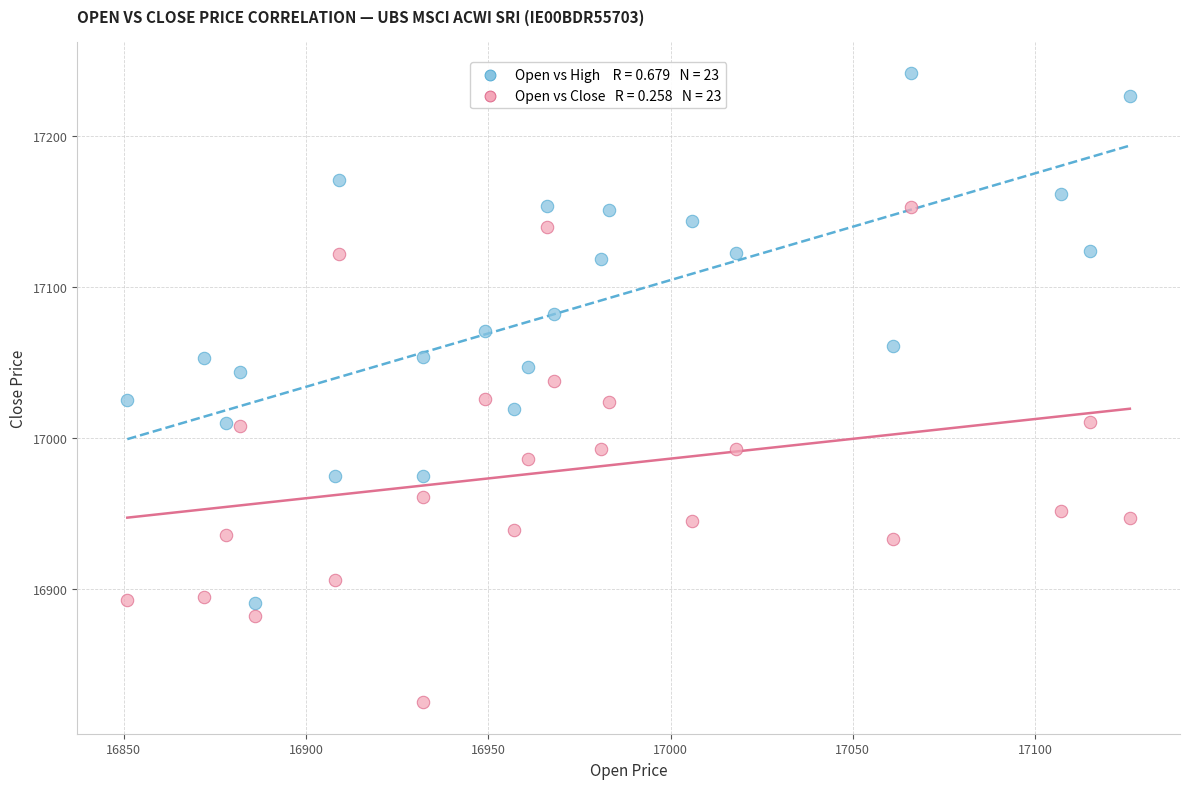

Across all data points, what is the range of Y values (max minus min)?

417